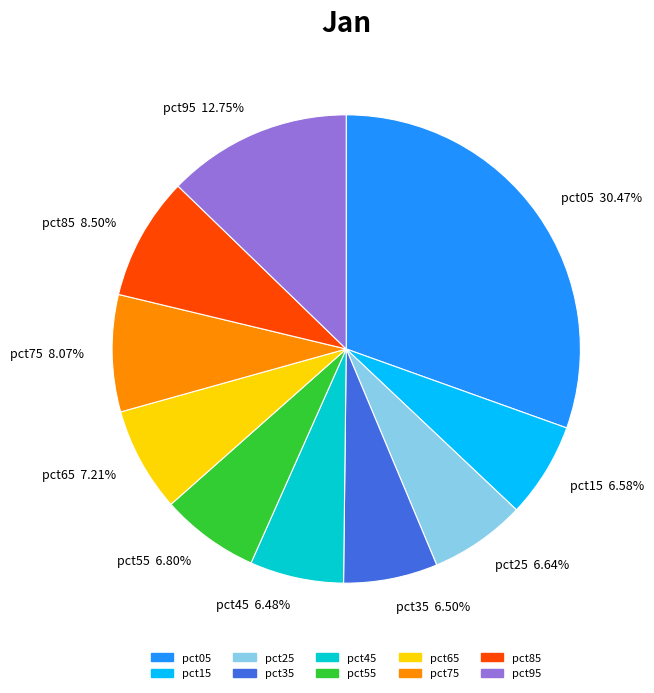

Is it true that pct55 is 21% of the pie?

False